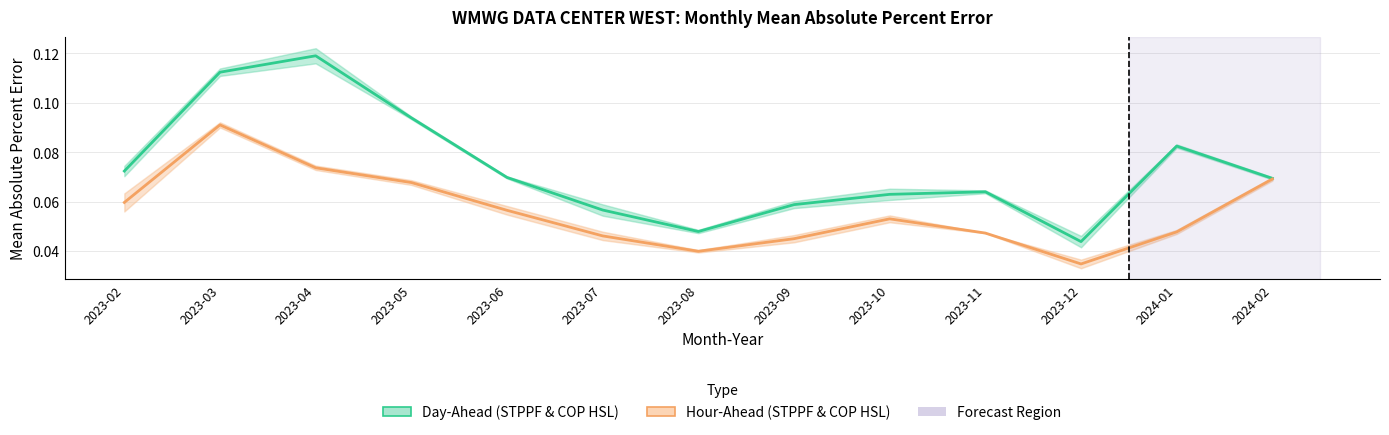

What is the label of the 7th point from the left?

2023-08